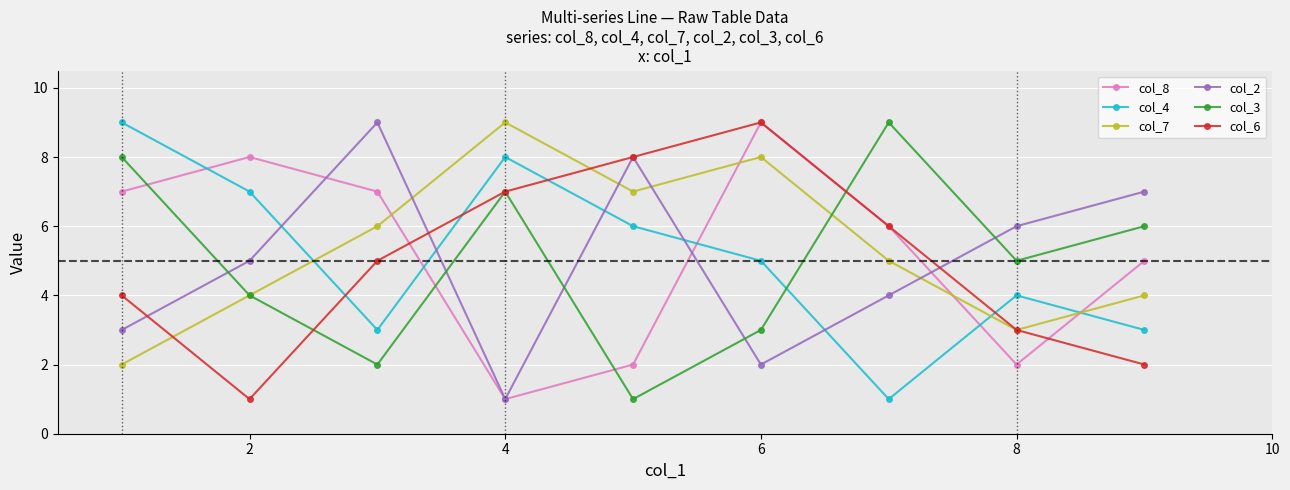

What is the greatest value displayed?

9